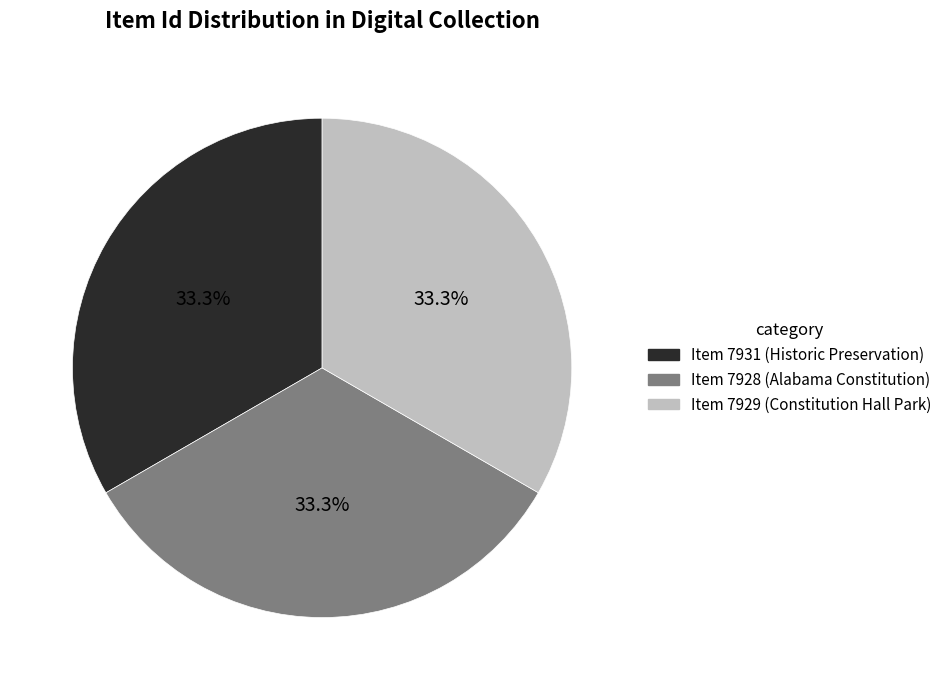

Is there any slice that represents more than half of the pie?

No